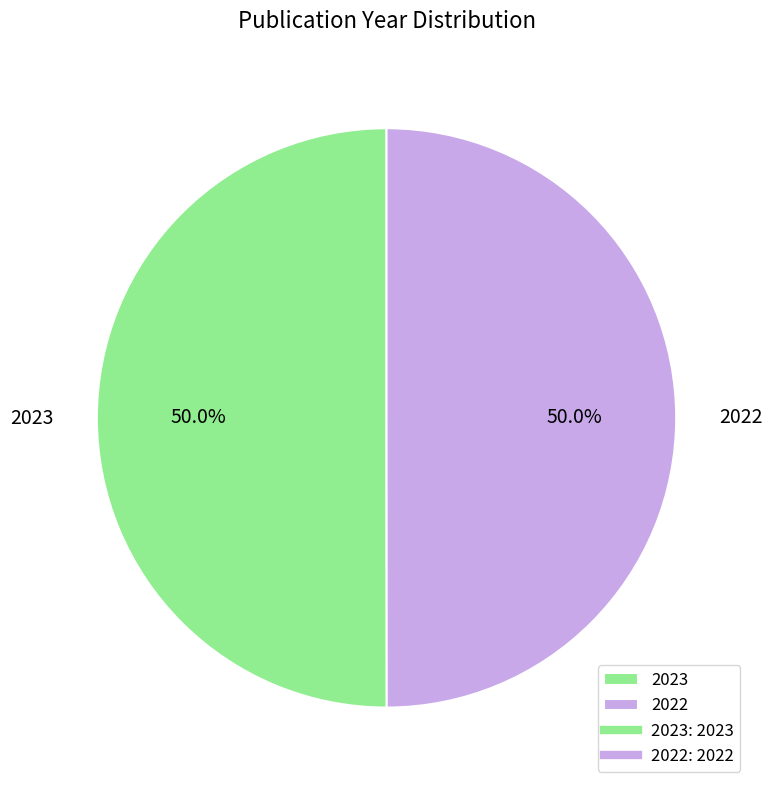

To the nearest percent, what percentage of the pie is 2022?

50%